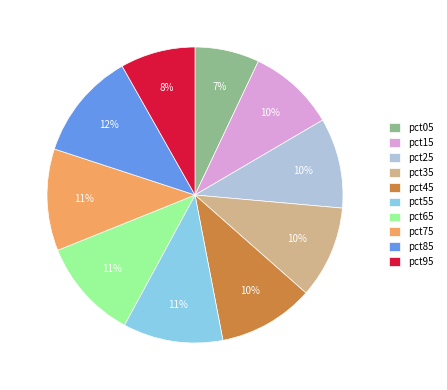

True or false: pct45 accounts for 18% of the total.

False